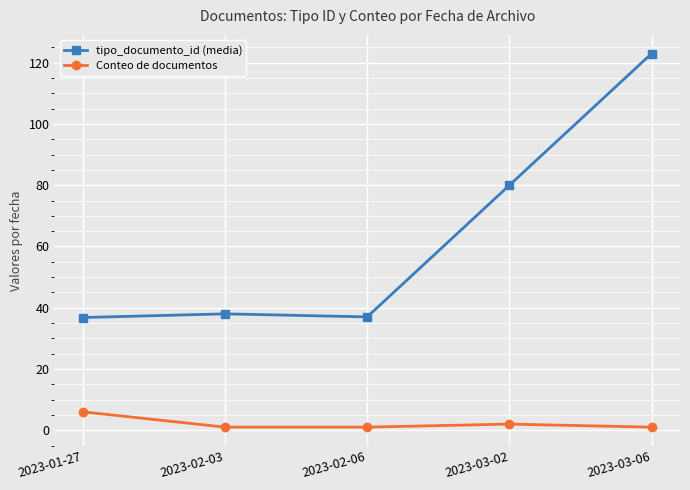

What is the minimum value for tipo_documento_id (media)?

36.8